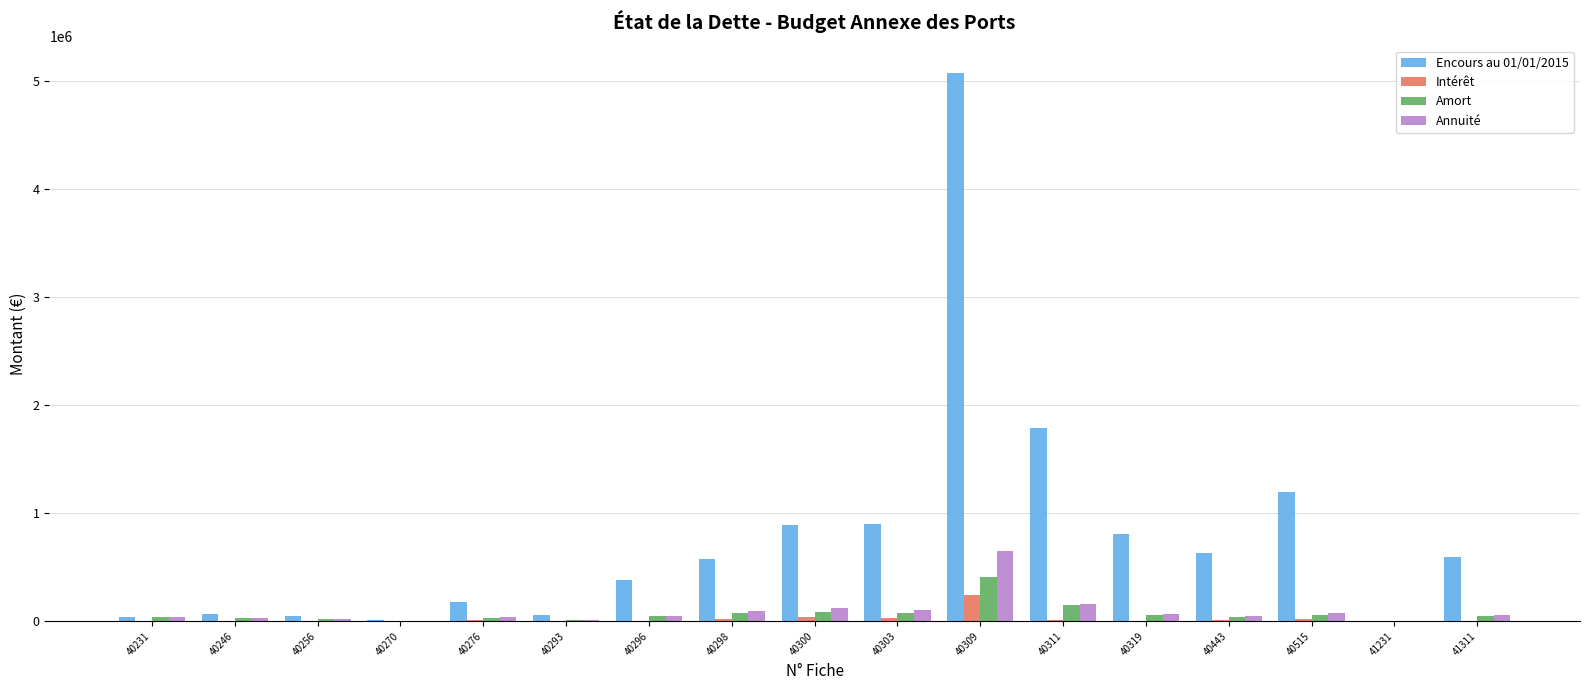

Which series has the largest range (max minus min)?

Encours au 01/01/2015